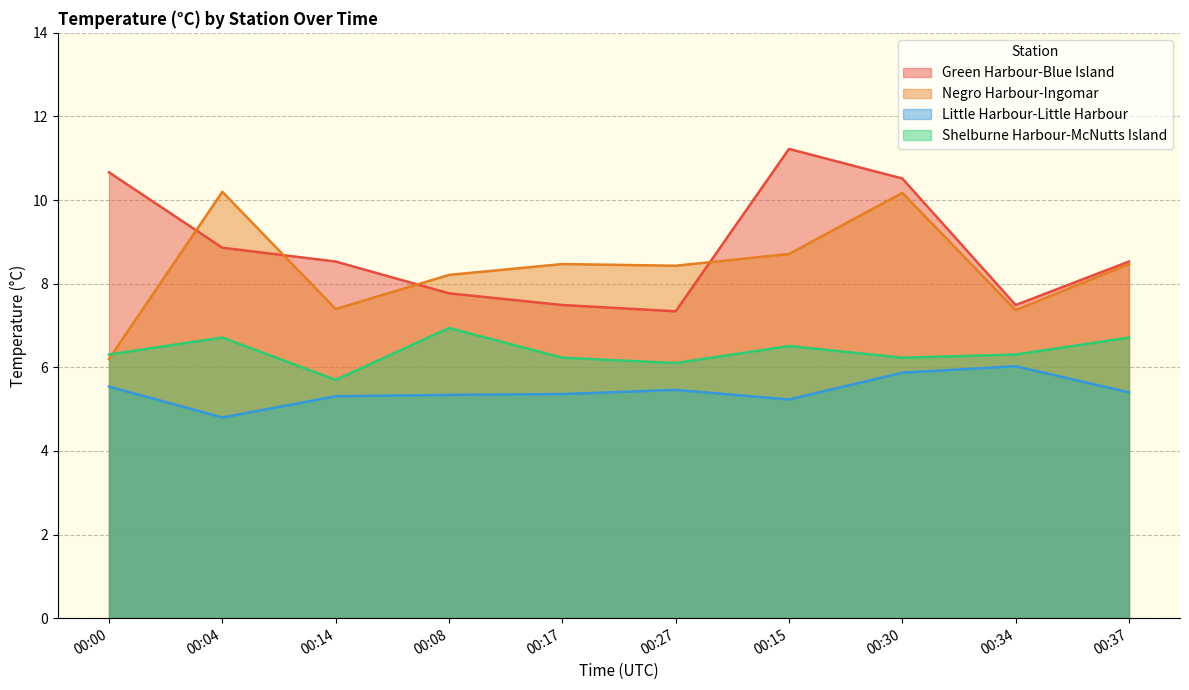

Does the chart display data point markers on the line(s)?

No